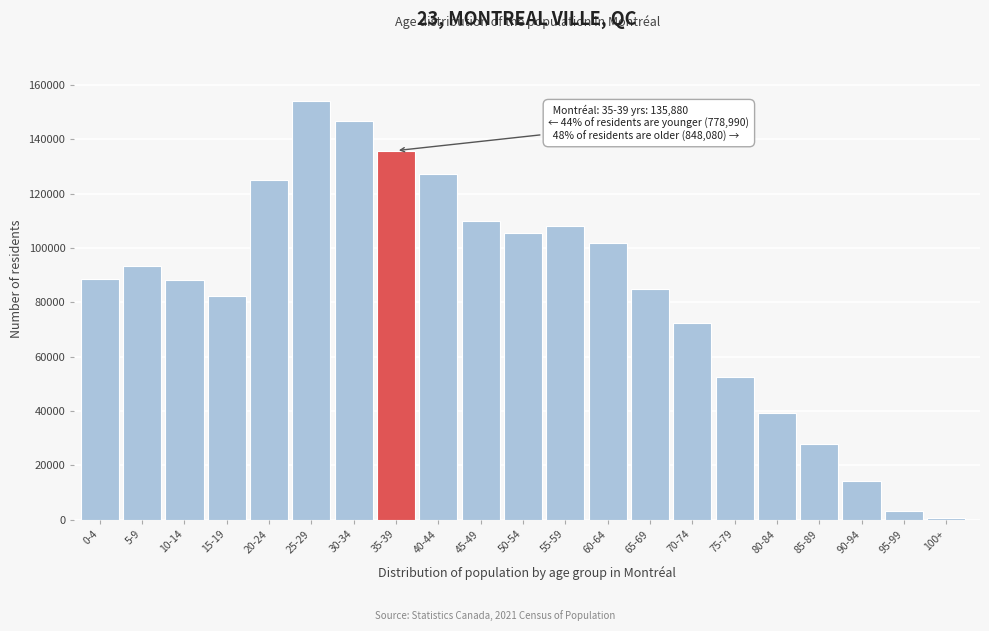

Which has a higher value, 25-29 or 85-89?

25-29